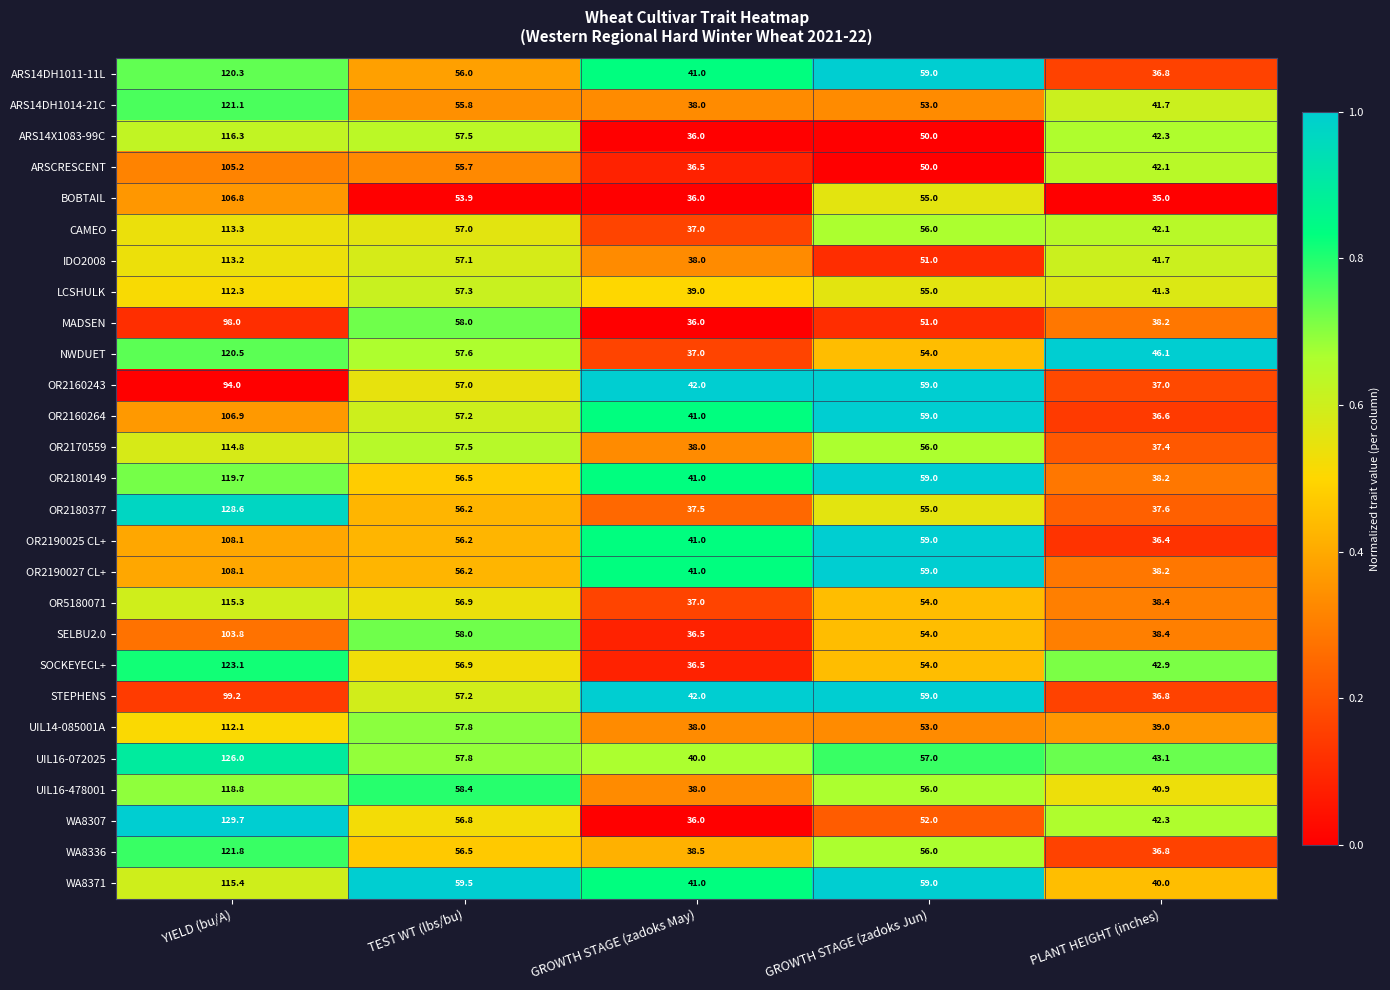

The ARS14DH1014-21C series shows 38.0 at GROWTH STAGE (zadoks May). True or false?

True